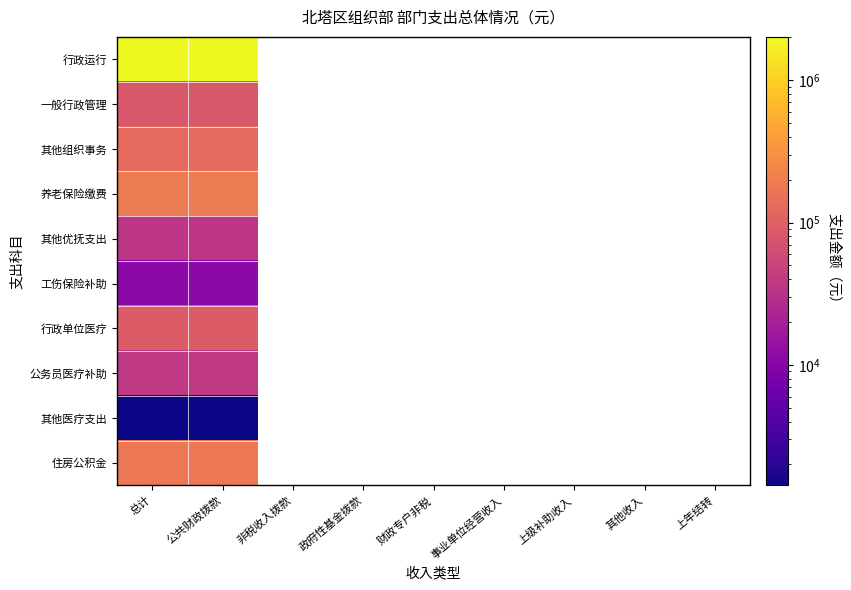

At how many categories does at least one series exceed 1987531?

2